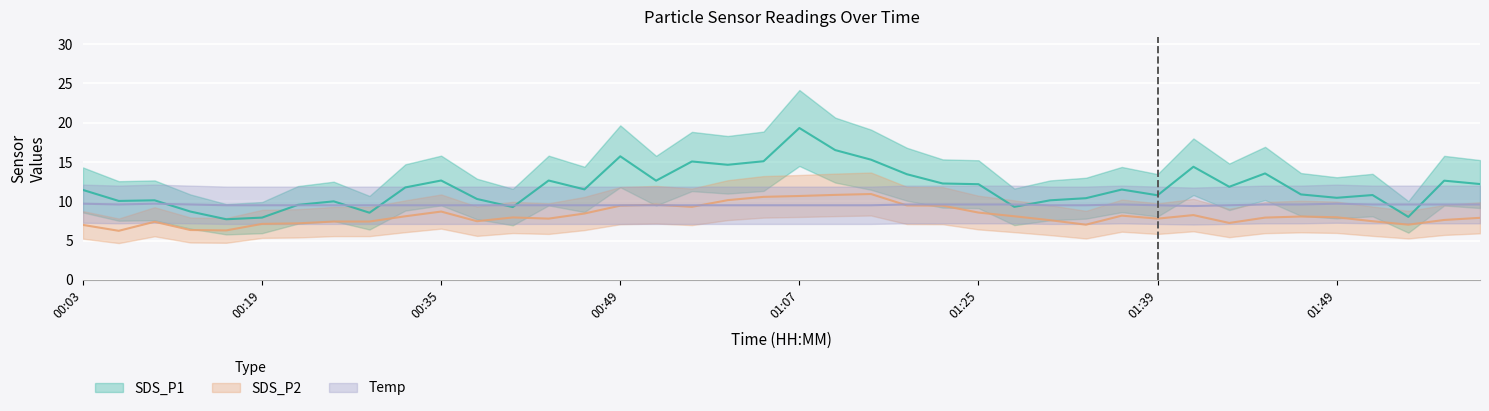

What is the total value across all series at 01:41?

32.0